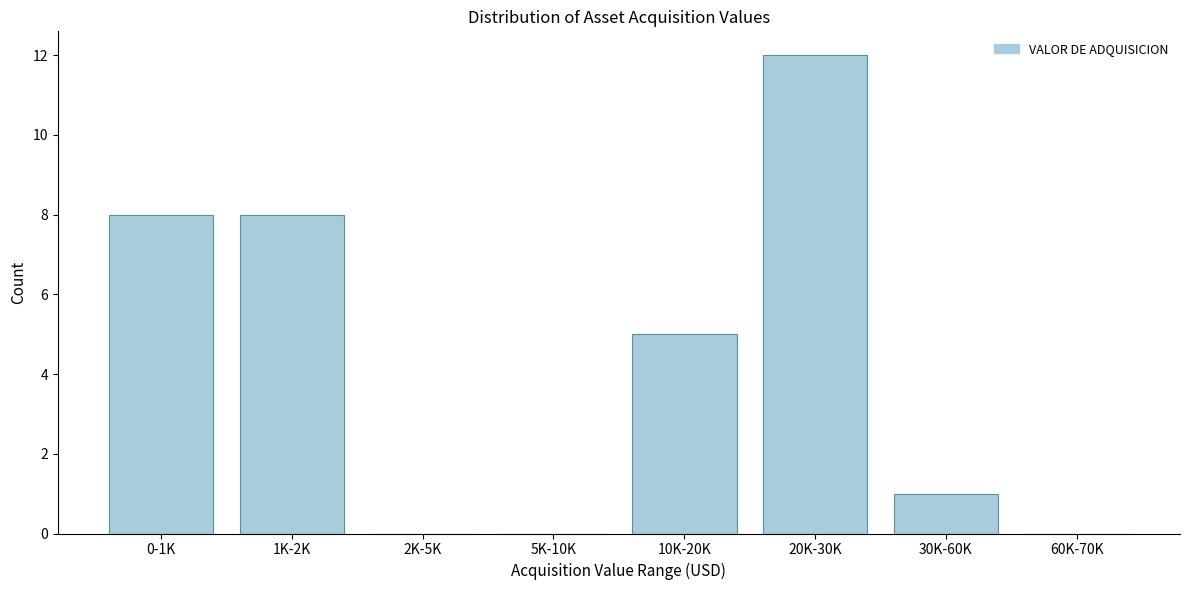

Reading left to right, list all the values displayed in this chart.

0-1K=8	1K-2K=8	2K-5K=0	5K-10K=0	10K-20K=5	20K-30K=12	30K-60K=1	60K-70K=0